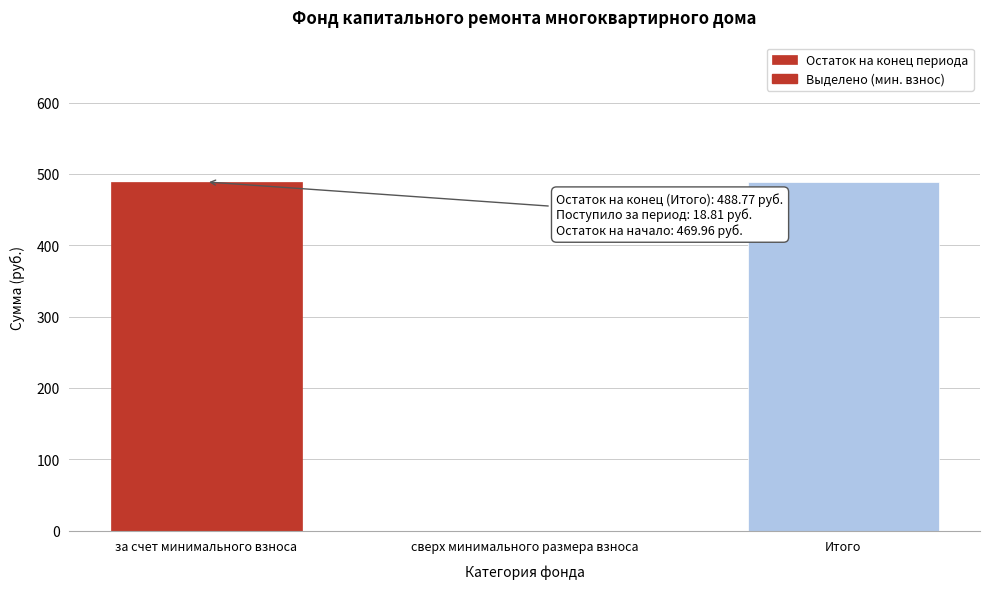

Reading right to left, list all the values displayed in this chart.

Итого=488.8	сверх минимального размера взноса=0.0	за счет минимального взноса=488.8